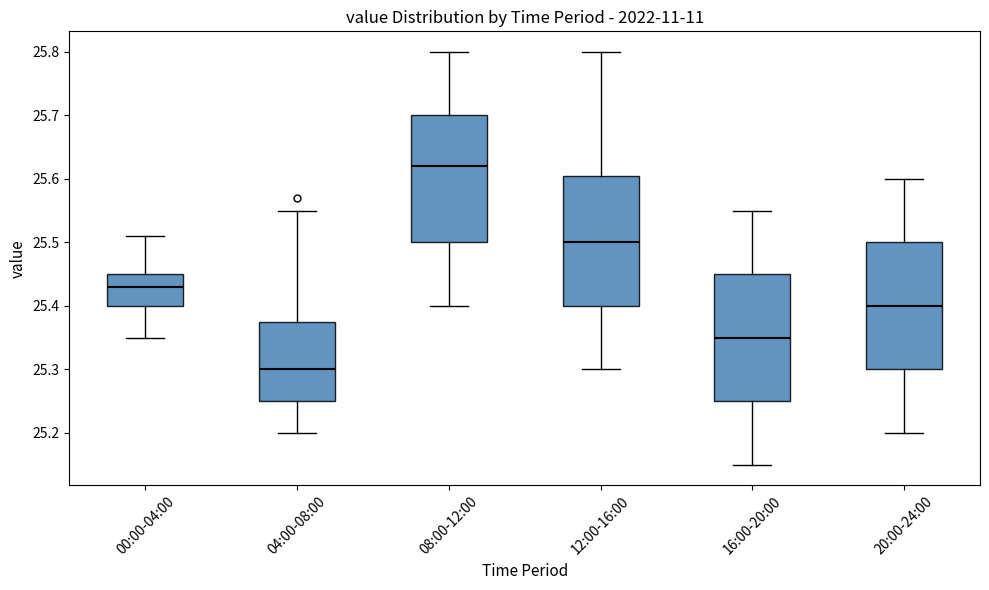

Reading left to right, transcribe this box plot: for each box, give where its median line is, the range the box spans, and where its two whiskers end, as read against the y-axis. The values are not printed on the chart, so give them approximately, as read against the axis.

00:00-04:00: median 25.43, box 25.40 to 25.45, whiskers 25.35 to 25.51
04:00-08:00: median 25.30, box 25.25 to 25.38, whiskers 25.20 to 25.55
08:00-12:00: median 25.62, box 25.50 to 25.70, whiskers 25.40 to 25.80
12:00-16:00: median 25.50, box 25.40 to 25.61, whiskers 25.30 to 25.80
16:00-20:00: median 25.35, box 25.25 to 25.45, whiskers 25.15 to 25.55
20:00-24:00: median 25.40, box 25.30 to 25.50, whiskers 25.20 to 25.60